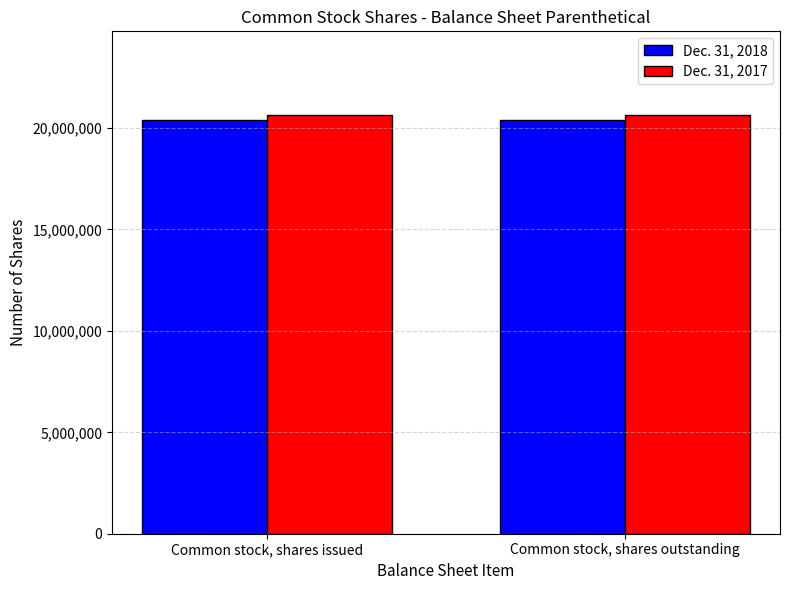

How many bars are there in total?

4